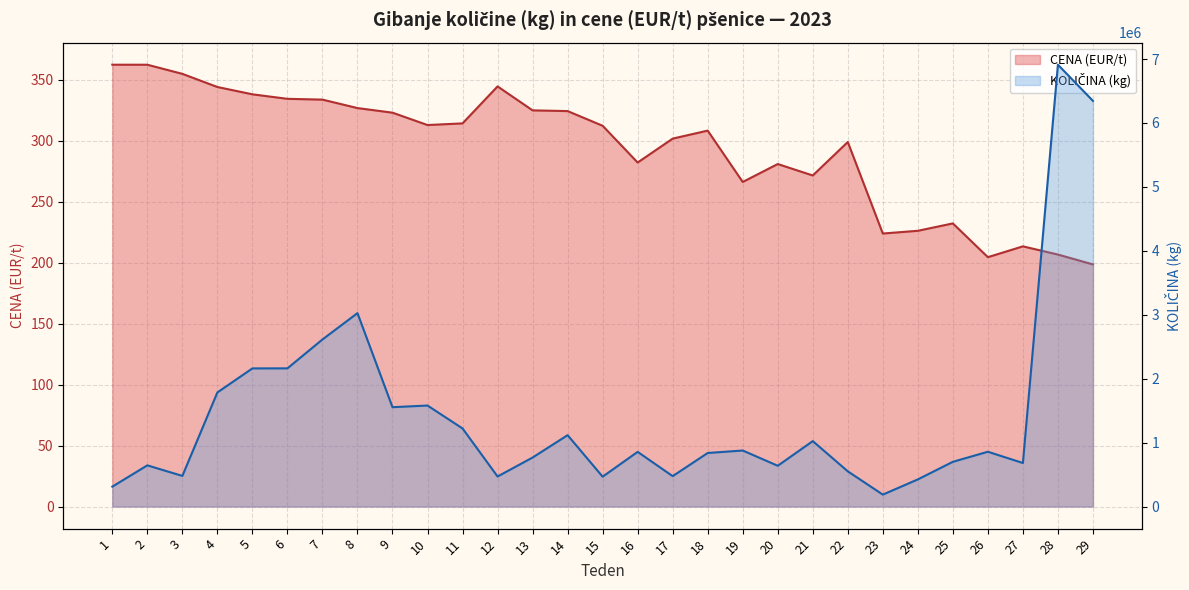

What is the lowest value of the CENA (EUR/t) series?

198.7